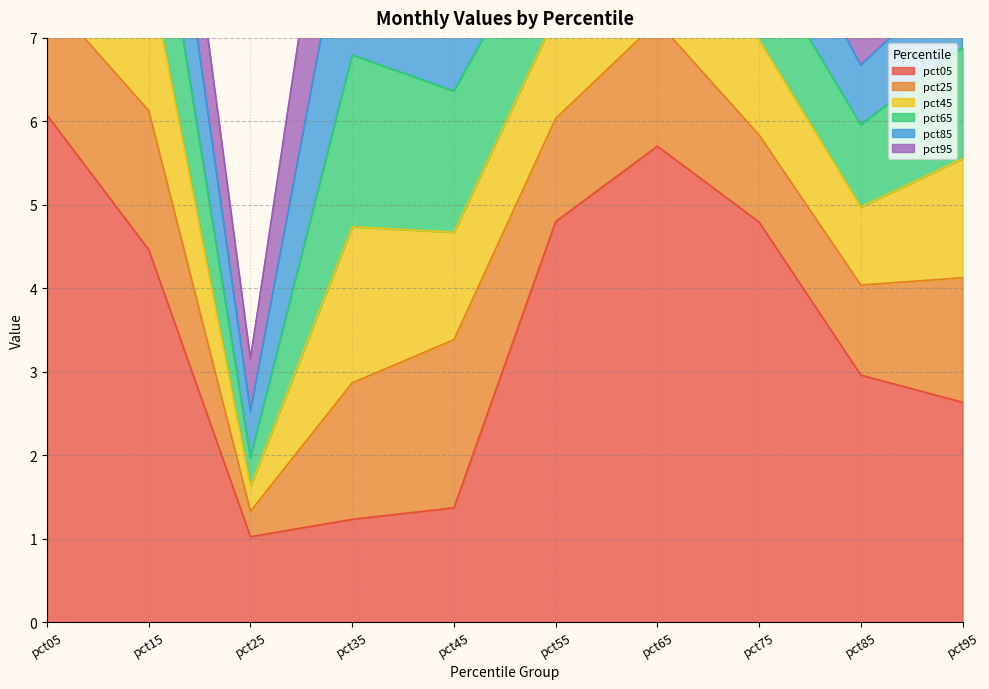

True or false: pct45 has a value of 0.3 at pct25.

True